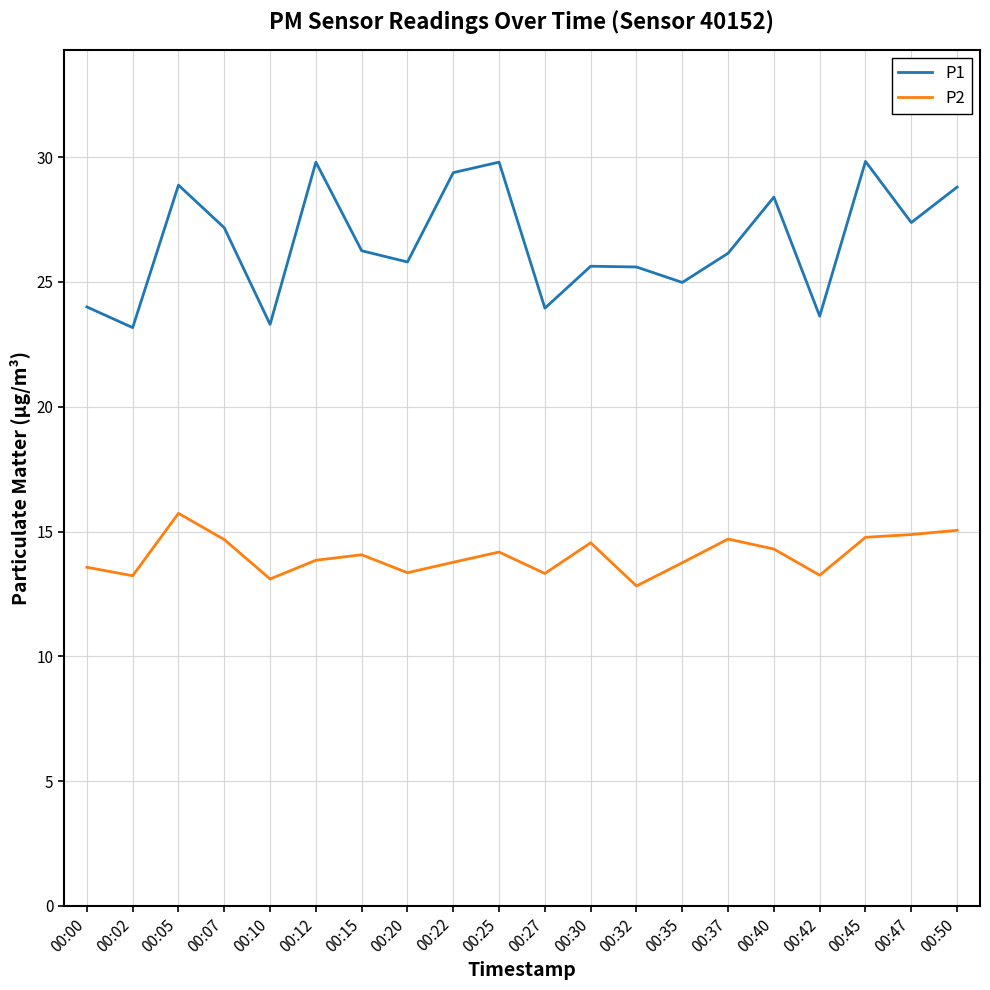

What is the difference between the maximum and minimum values in the P1 series?

6.7